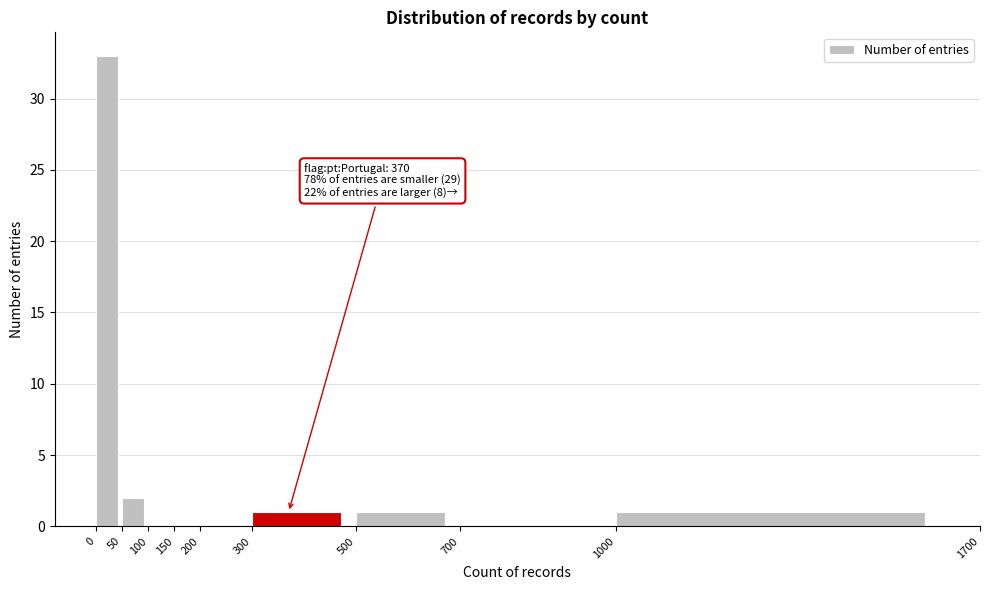

Which range on the x-axis has the tallest bar?

0 to 50